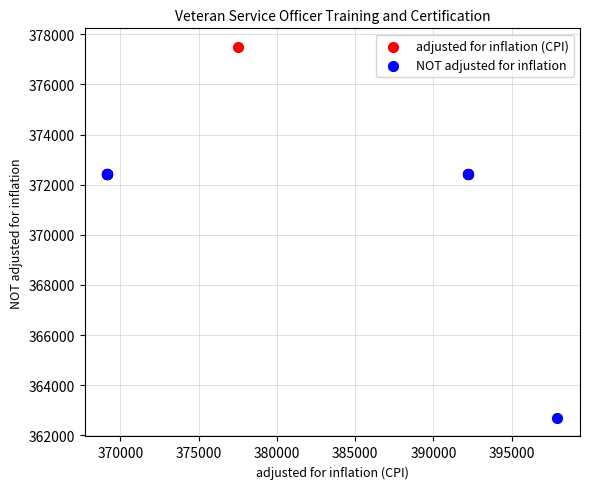

What are all the series names shown in the legend?

adjusted for inflation (CPI), NOT adjusted for inflation